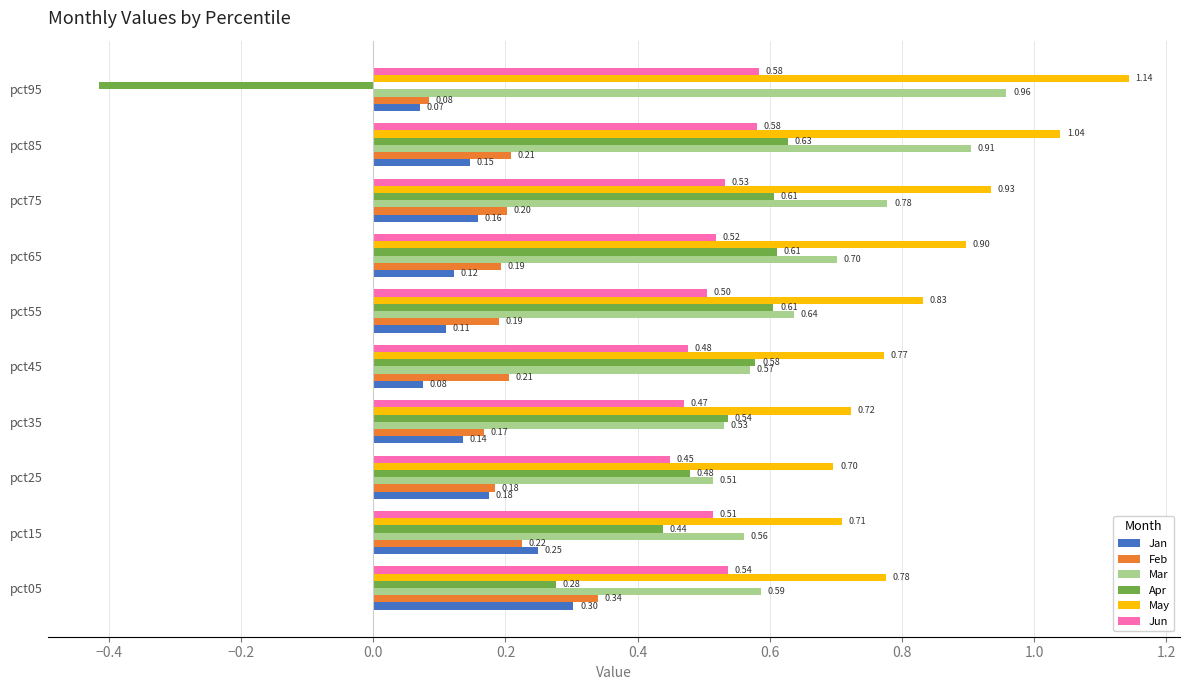

Which series has the largest range (max minus min)?

Apr